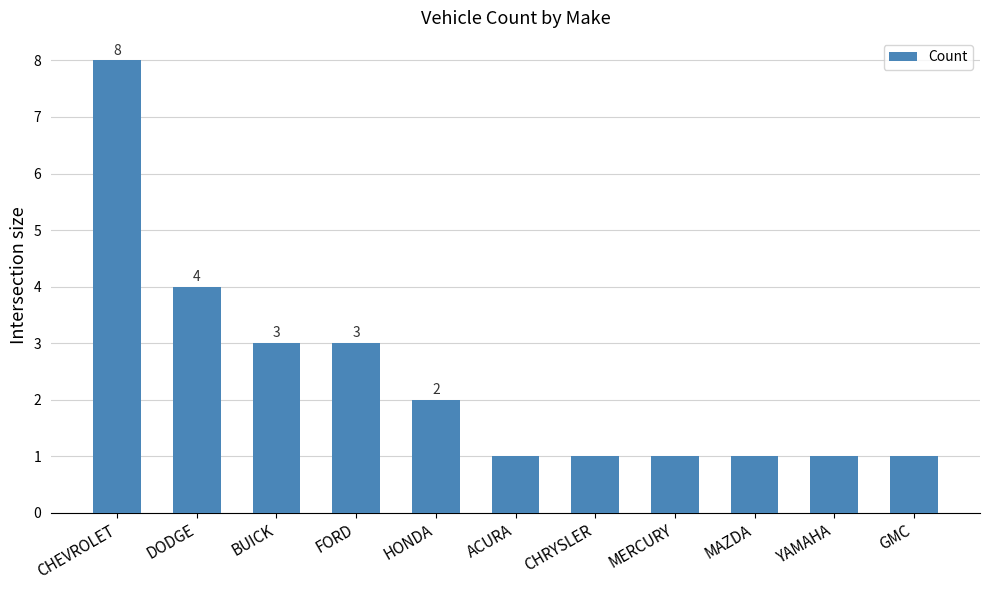

Read the value at DODGE.

4